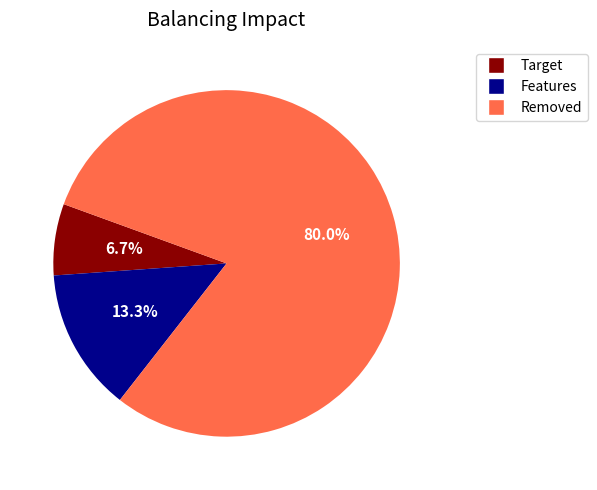

Does any single category account for the majority?

Yes